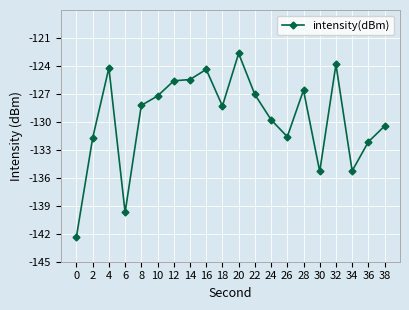

How many distinct data groups are displayed?

1